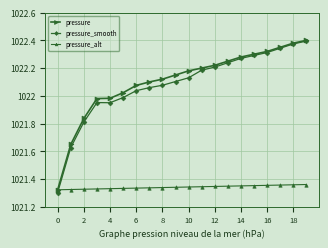

At how many categories does at least one series exceed 1021?

20